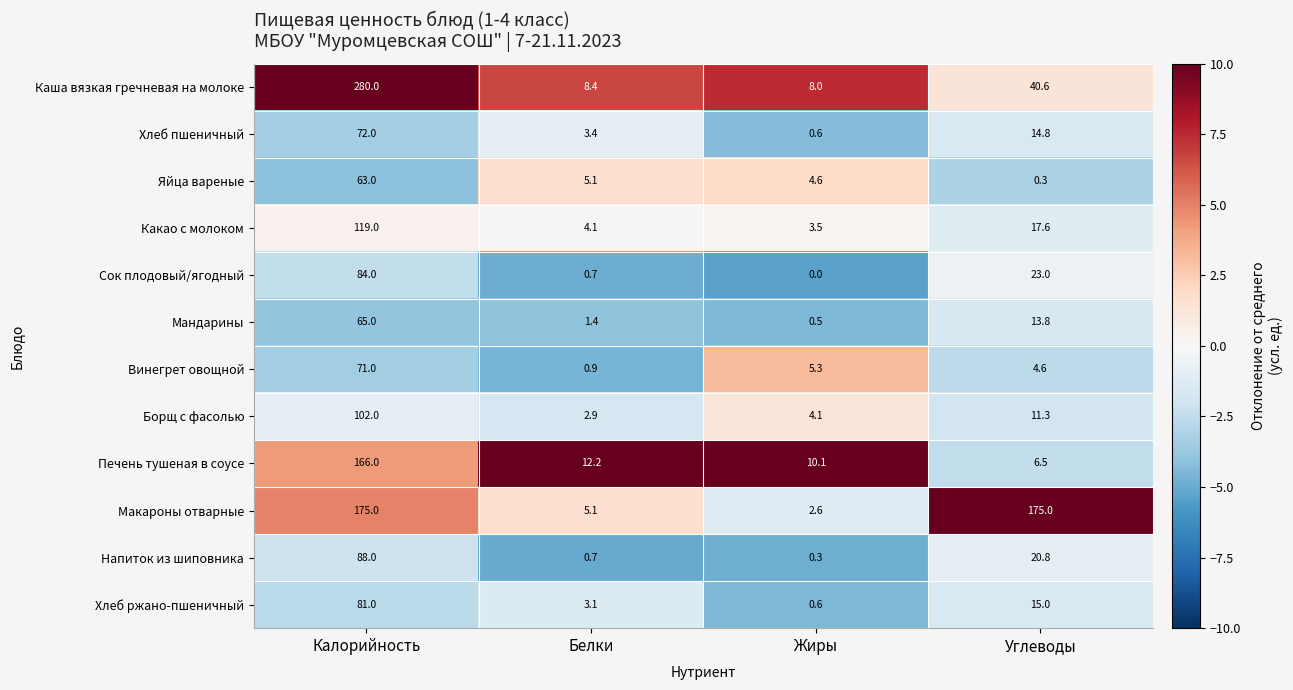

True or false: Хлеб пшеничный has a value of 72.0 at Калорийность.

True